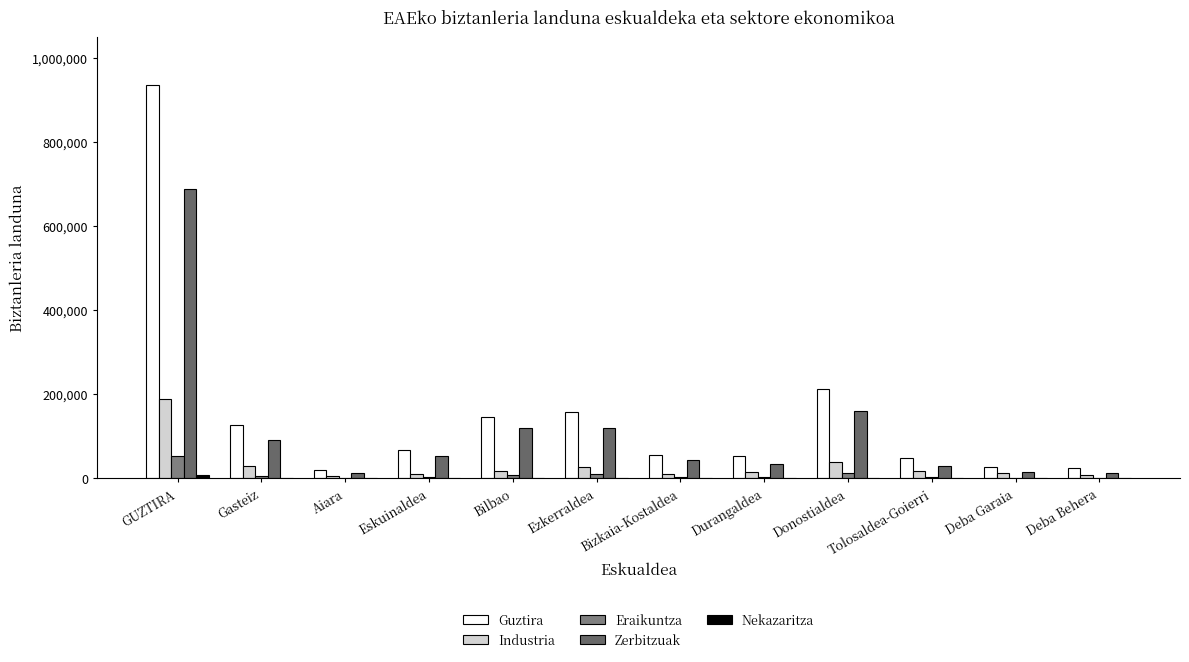

Which label corresponds to the largest value in the chart?

GUZTIRA